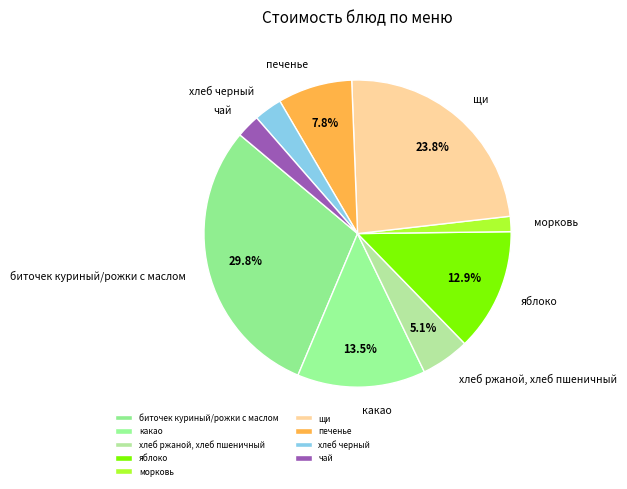

Between хлеб ржаной, хлеб пшеничный and чай, which is larger?

хлеб ржаной, хлеб пшеничный